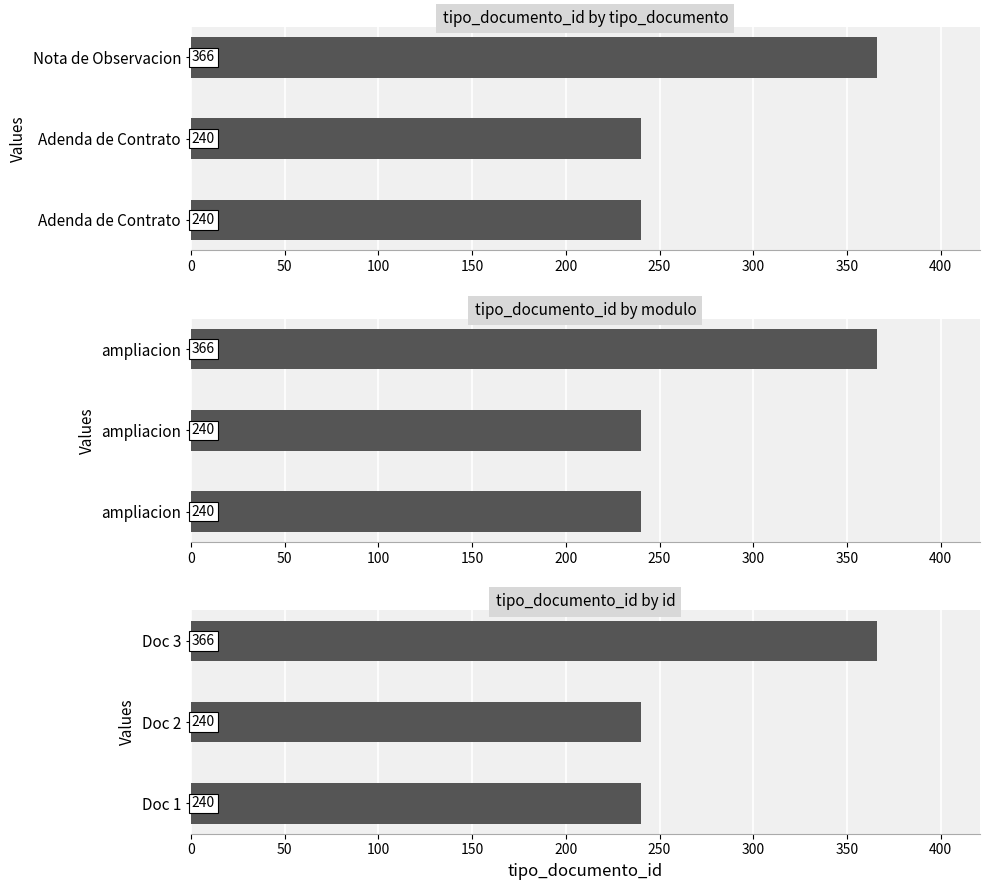

What is the sum of the values at Doc 1 and Doc 3?

606